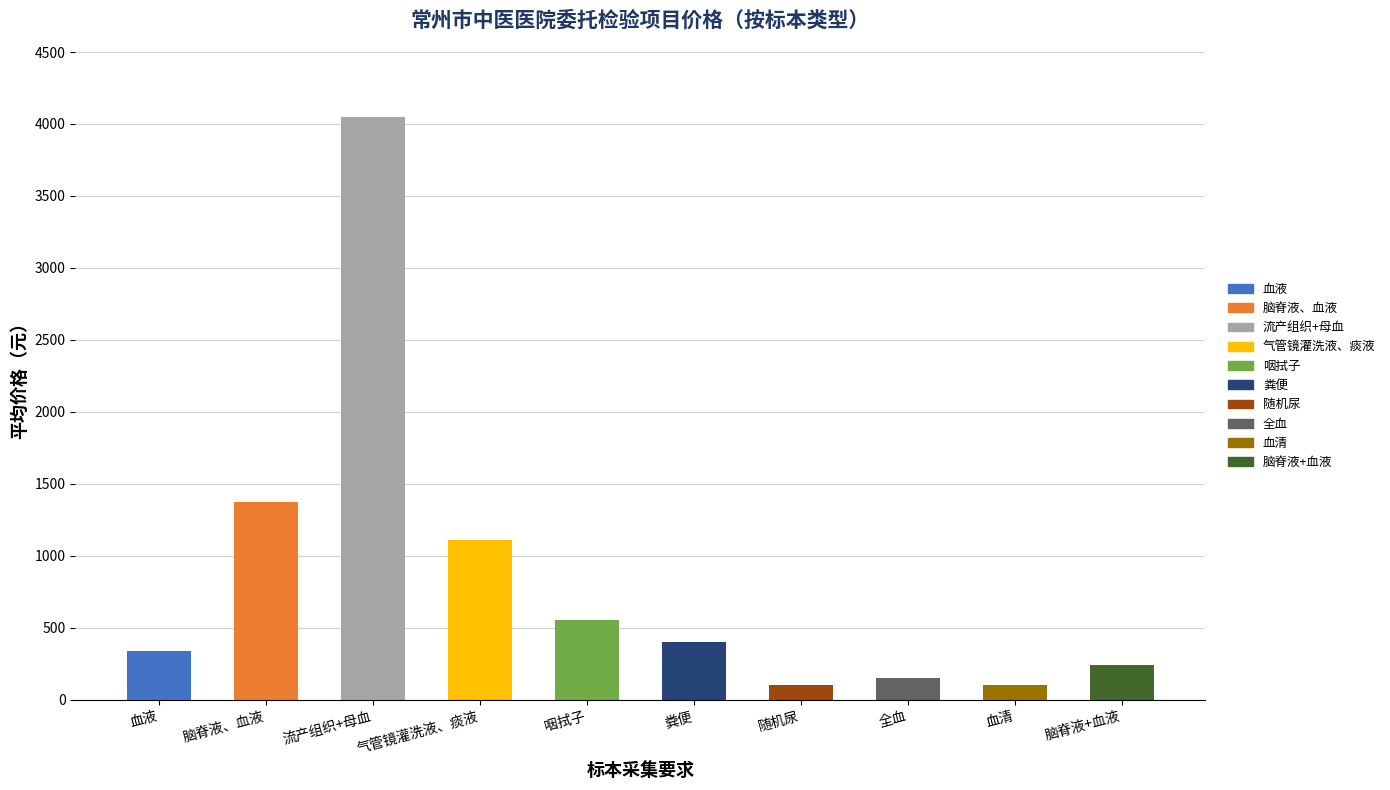

How many bars are there in total?

10